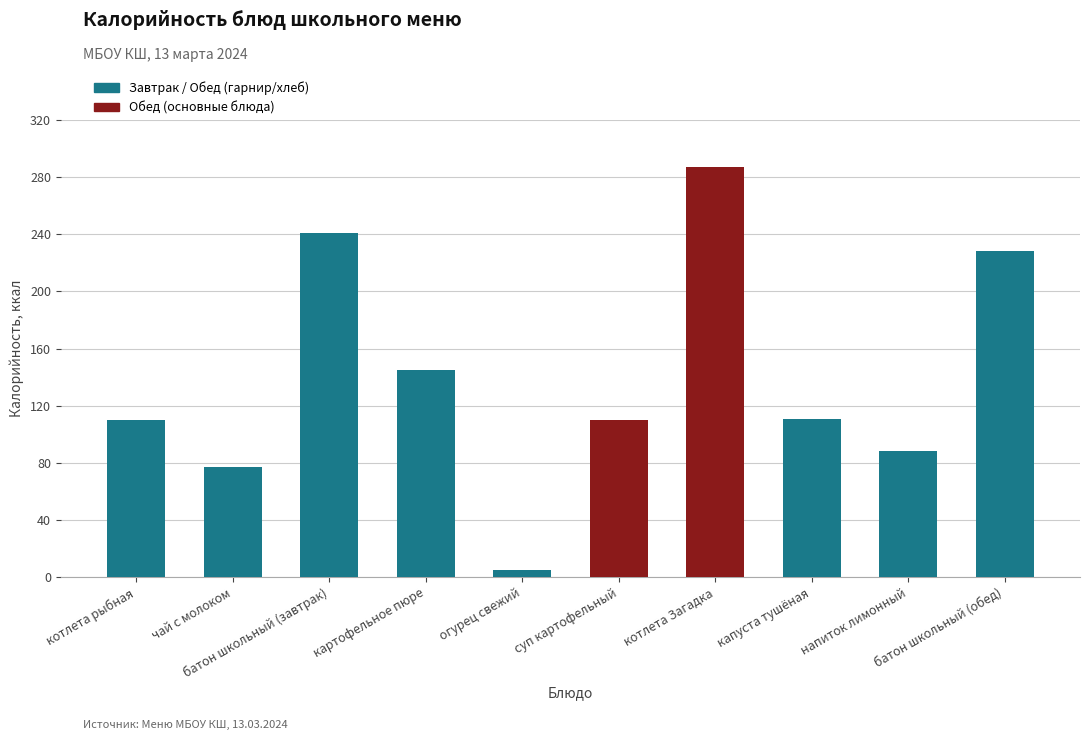

How many bars are there in total?

10